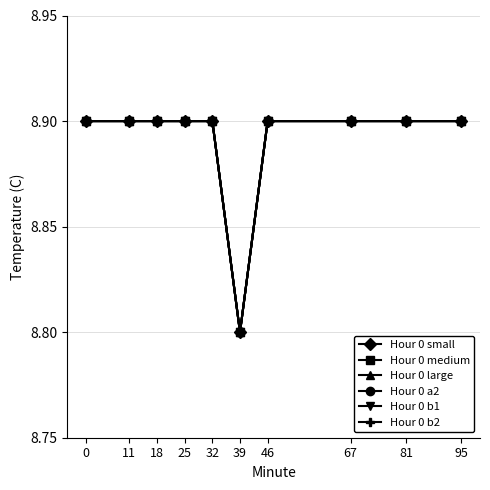

At which category does the chart reach its minimum across all series?

39